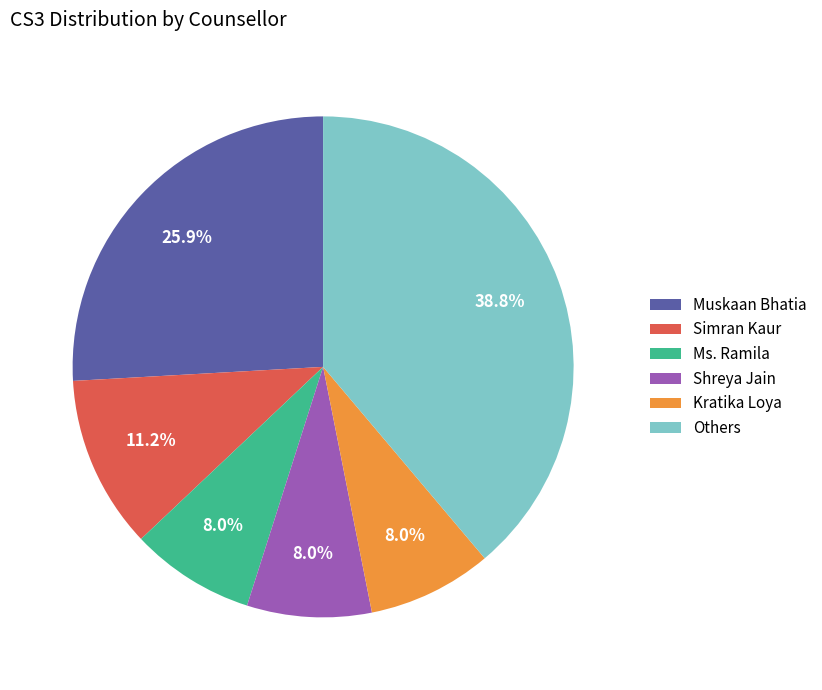

Between Muskaan Bhatia and Kratika Loya, which is larger?

Muskaan Bhatia